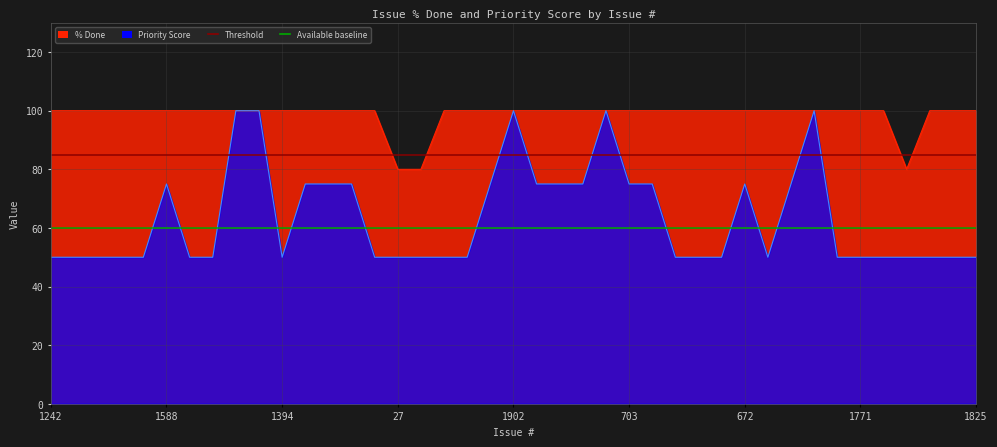

What is the minimum value for Available baseline?

60